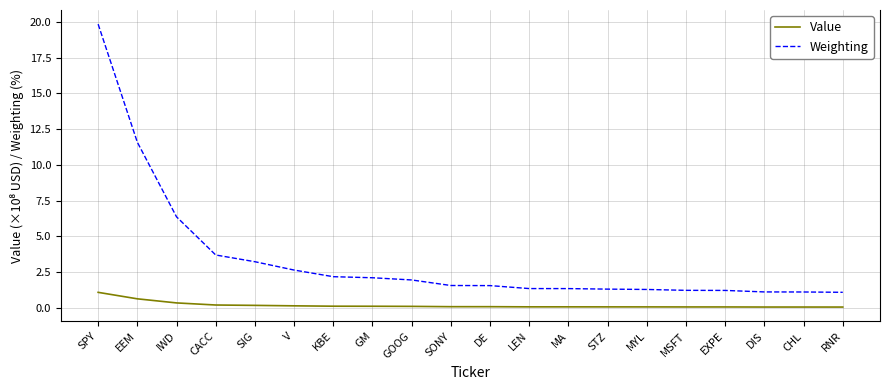

What is the sum of all Value values?

3.7